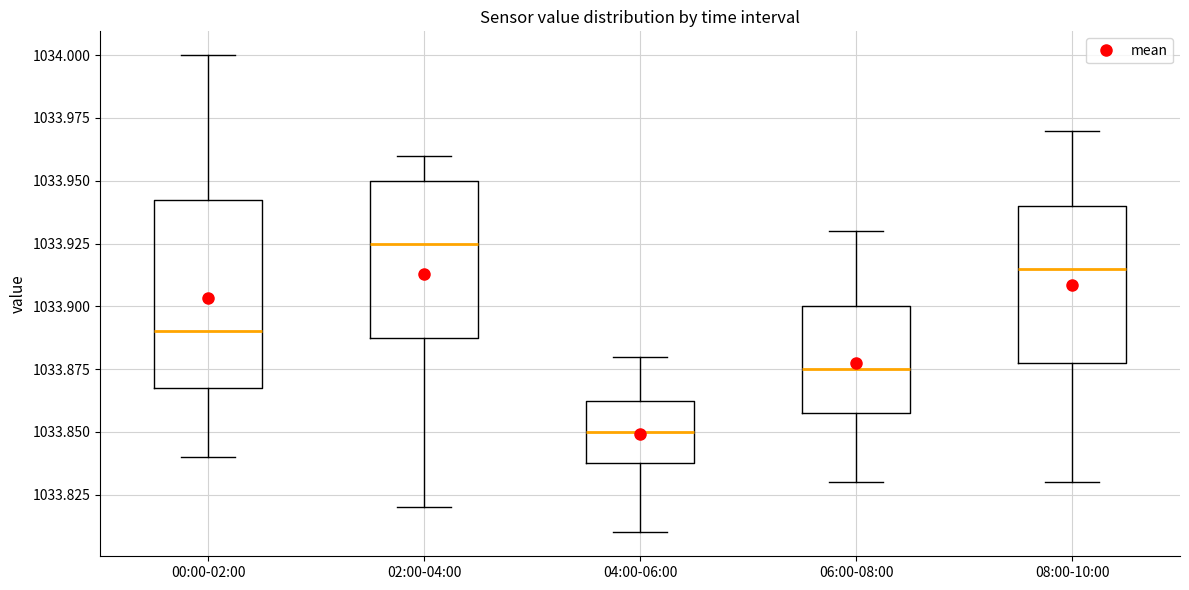

Which box's median line is the highest?

02:00-04:00